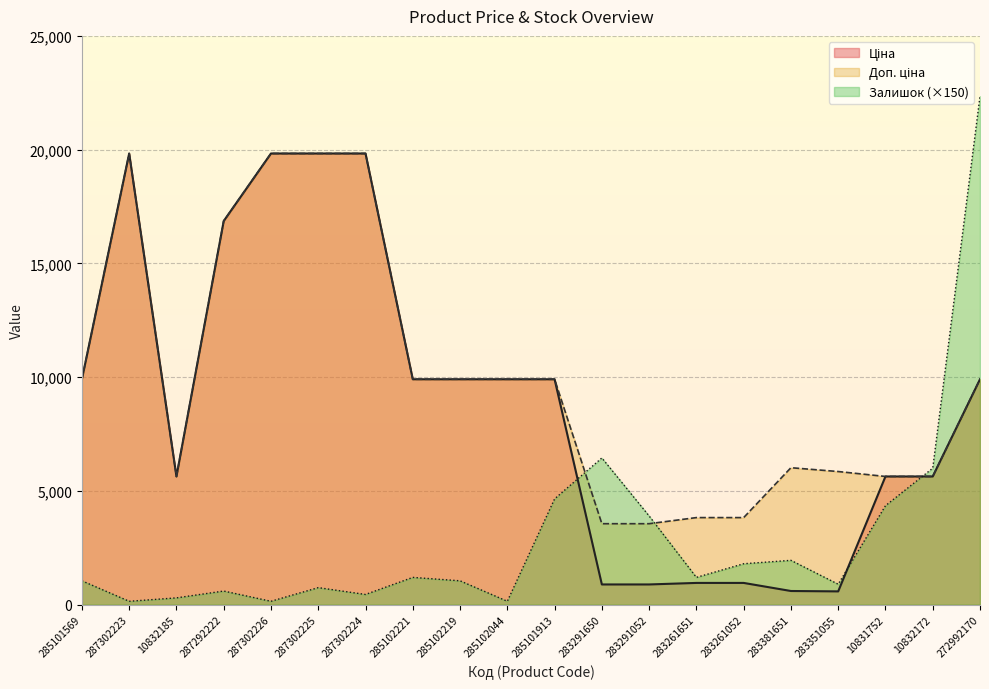

What is the value of the Доп. ціна point at the 18th from the left?

5636.0